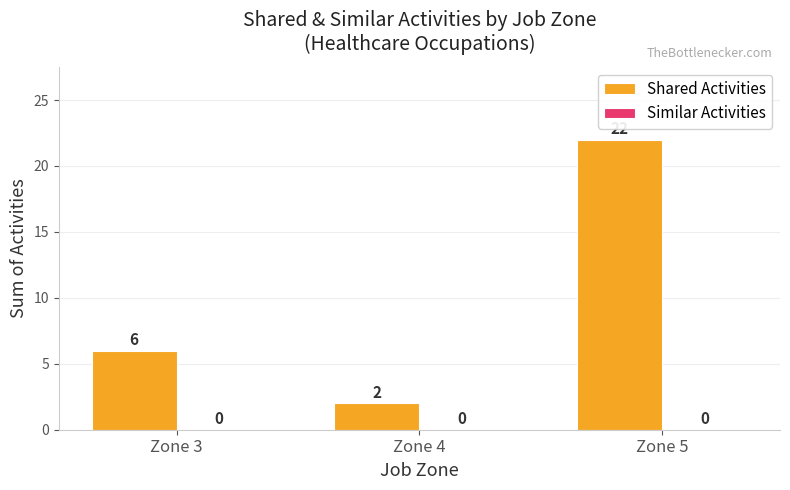

What is the greatest value displayed?

22